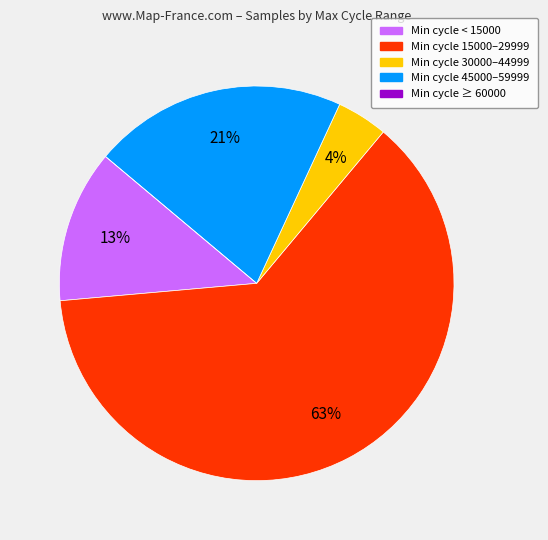

Does any single category account for the majority?

Yes